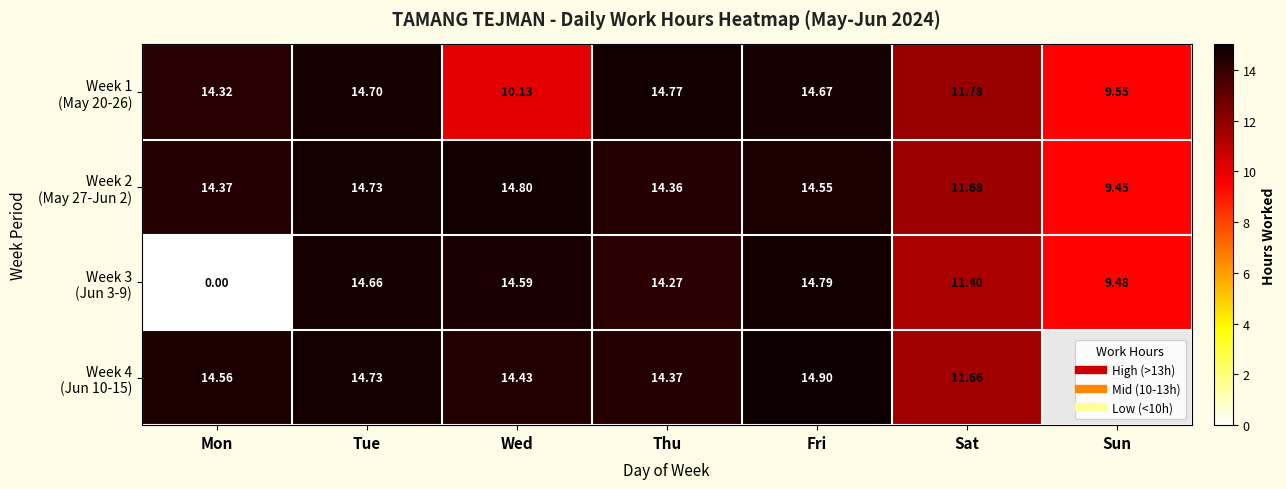

Which category has the lowest value across all series?

Mon